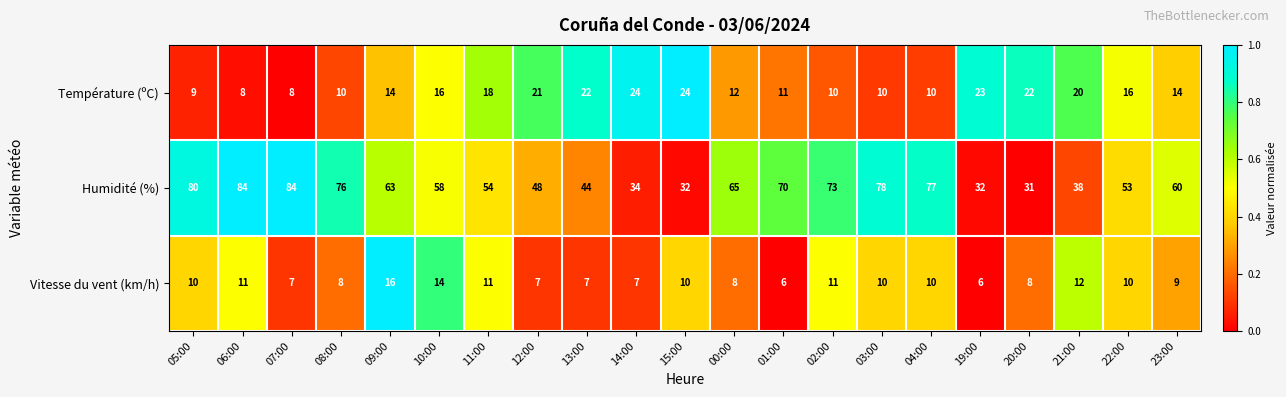

What is the minimum value for Température (ºC)?

8